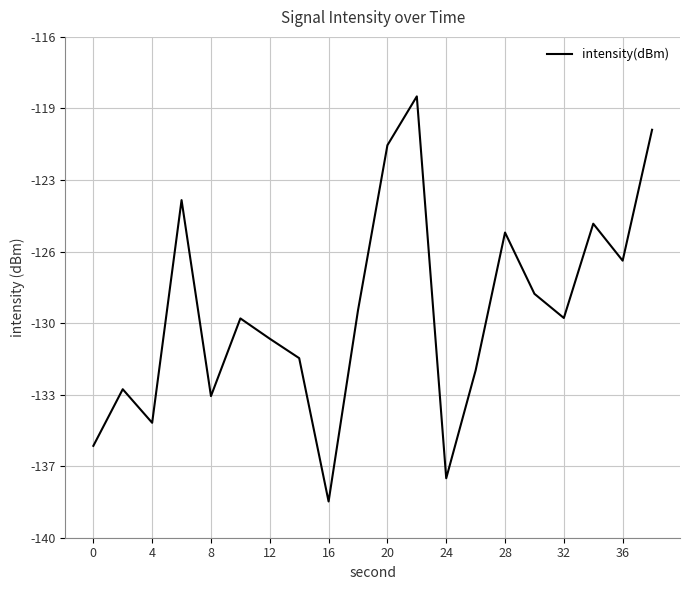

What is the difference between the maximum and minimum values?

19.4